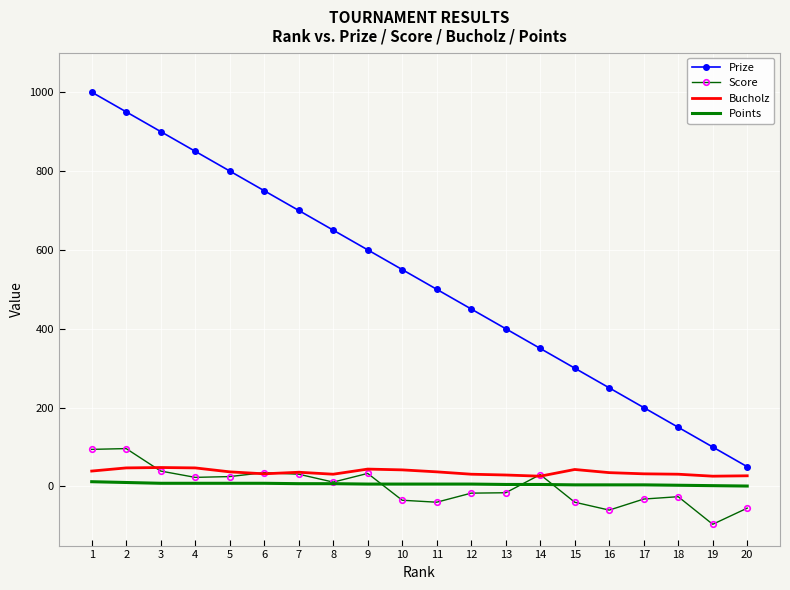

What are all the series names shown in the legend?

Prize, Score, Bucholz, Points